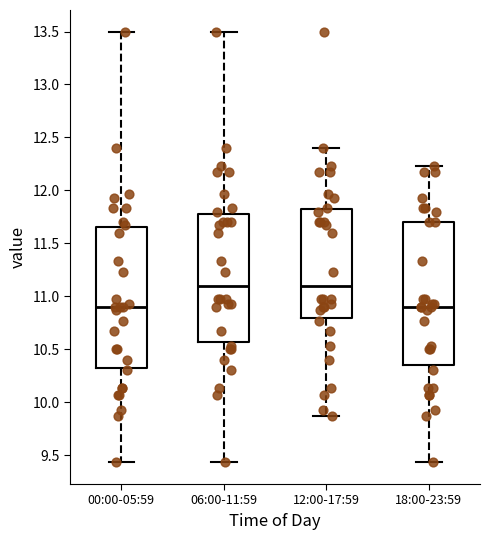

Reading left to right, read every box against the y-axis: the position of its median line, the range the box covers, and the ends of its whiskers. The values are not printed on the chart, so give them approximately, as read against the axis.

00:00-05:59: median 10.90, box 10.35 to 11.65, whiskers 9.45 to 13.50
06:00-11:59: median 11.10, box 10.55 to 11.80, whiskers 9.45 to 13.50
12:00-17:59: median 11.10, box 10.80 to 11.80, whiskers 9.85 to 12.40
18:00-23:59: median 10.90, box 10.35 to 11.70, whiskers 9.45 to 12.25